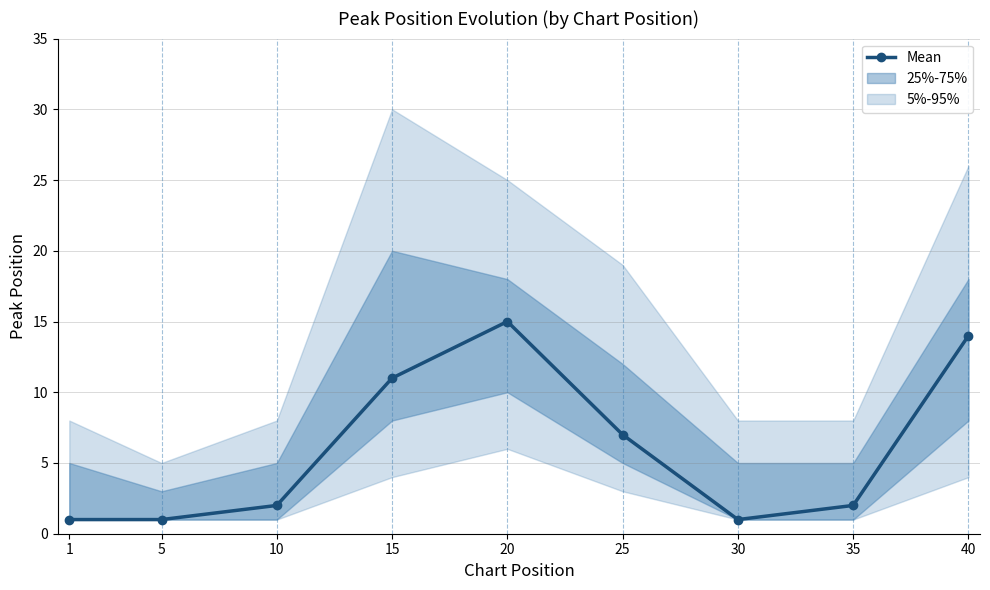

Read the value at 25.

7